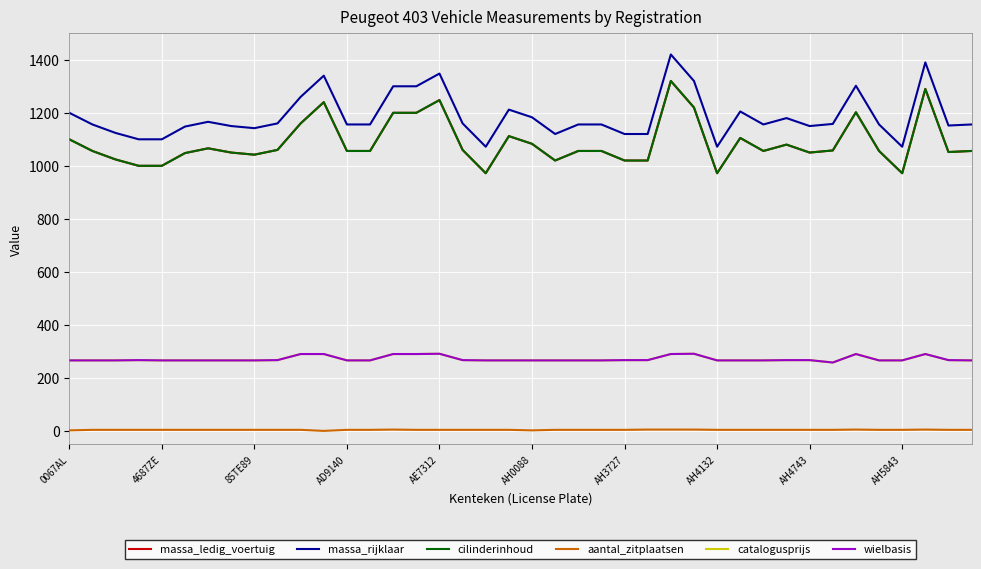

Does the chart display data point markers on the line(s)?

No